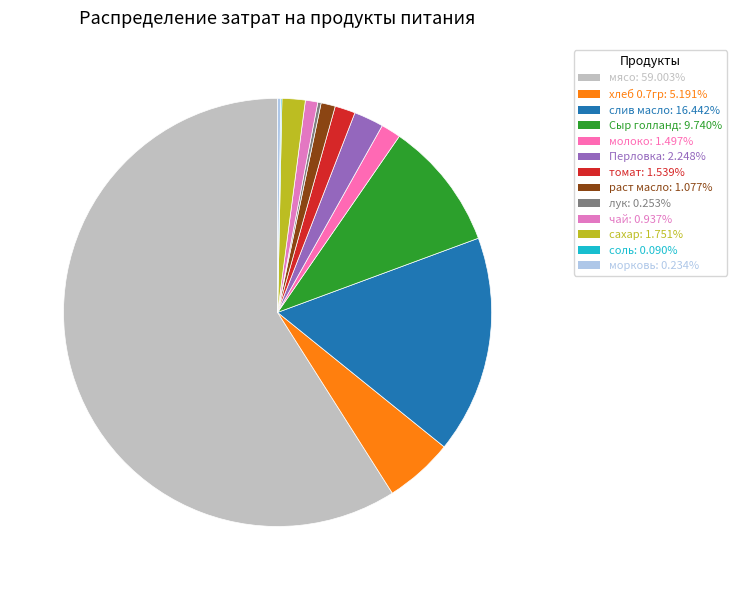

Is it true that морковь is 0% of the pie?

True